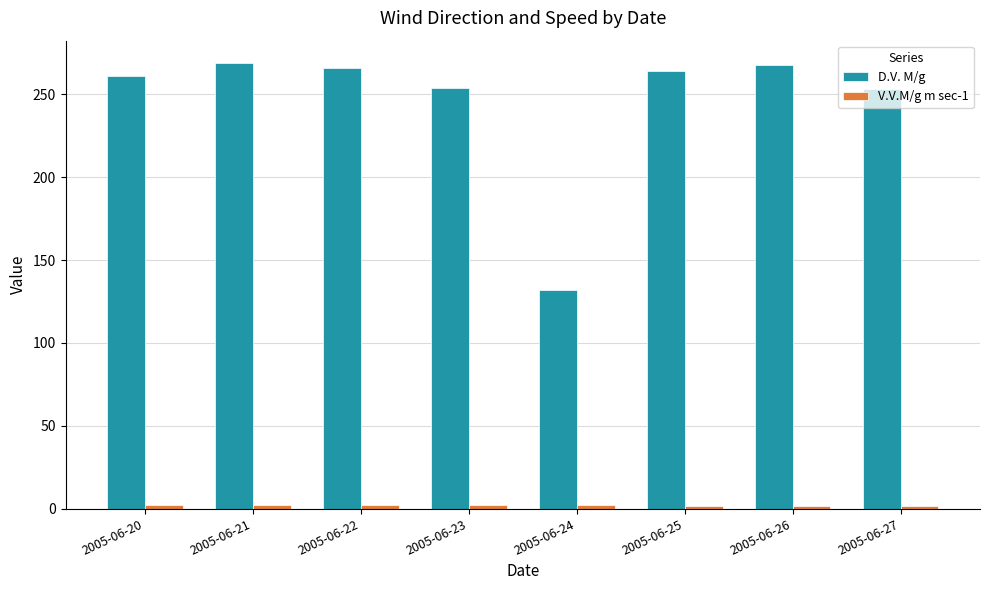

How many groups of bars are there?

8